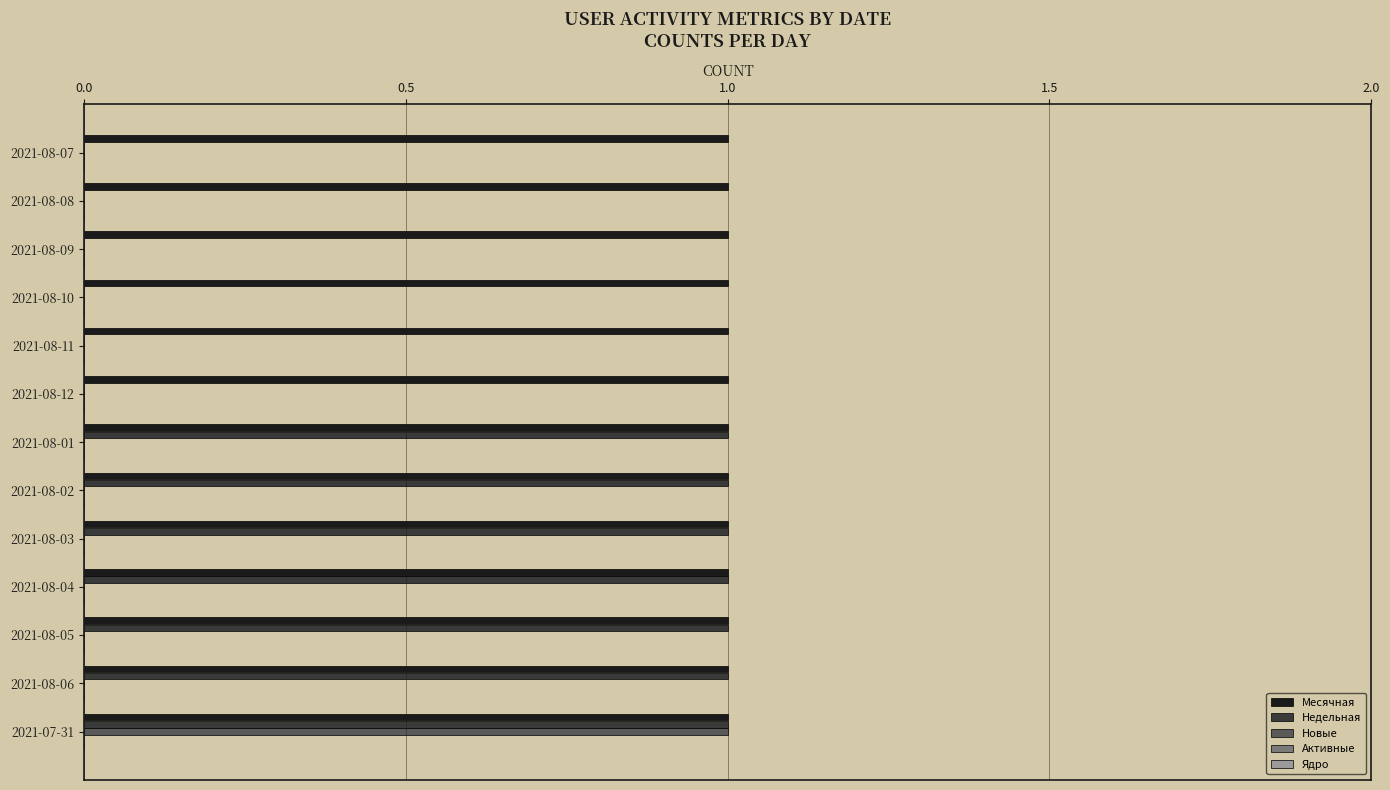

What is the sum of all Месячная values?

13